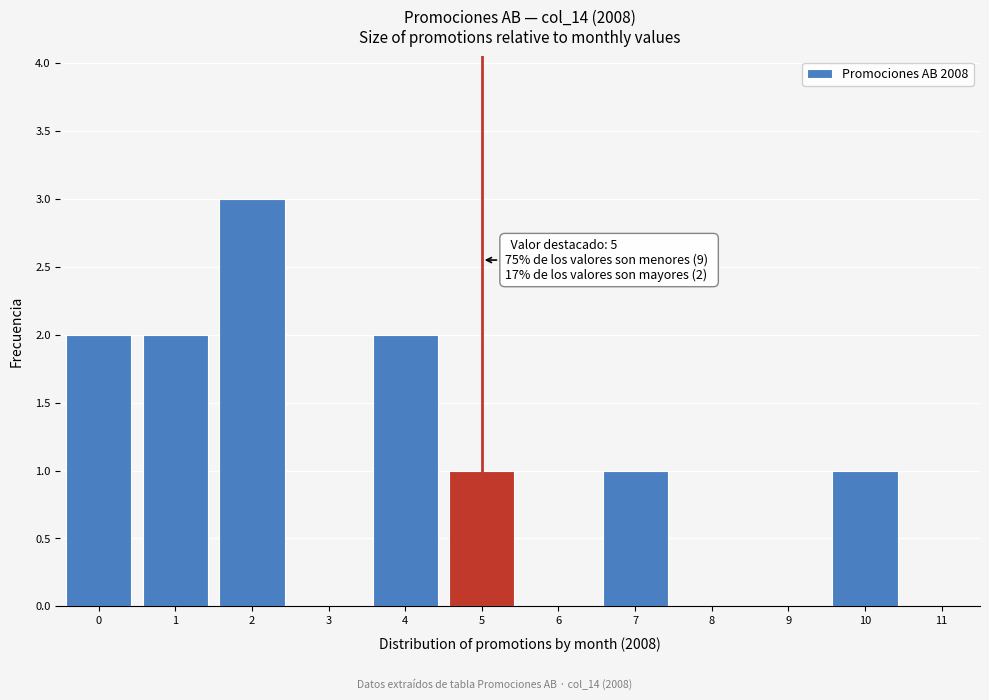

Which range on the x-axis has the tallest bar?

1.5 to 2.5